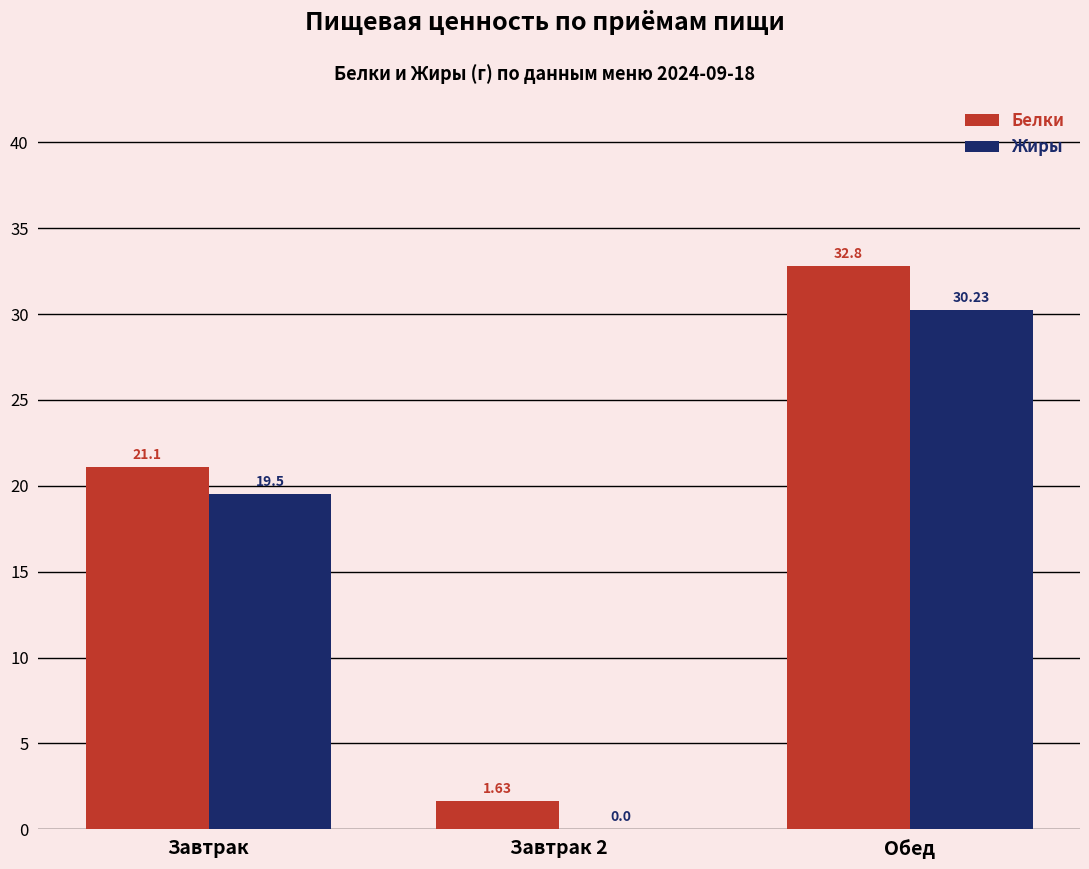

What is the difference between the Белки values at Обед and Завтрак 2?

31.2